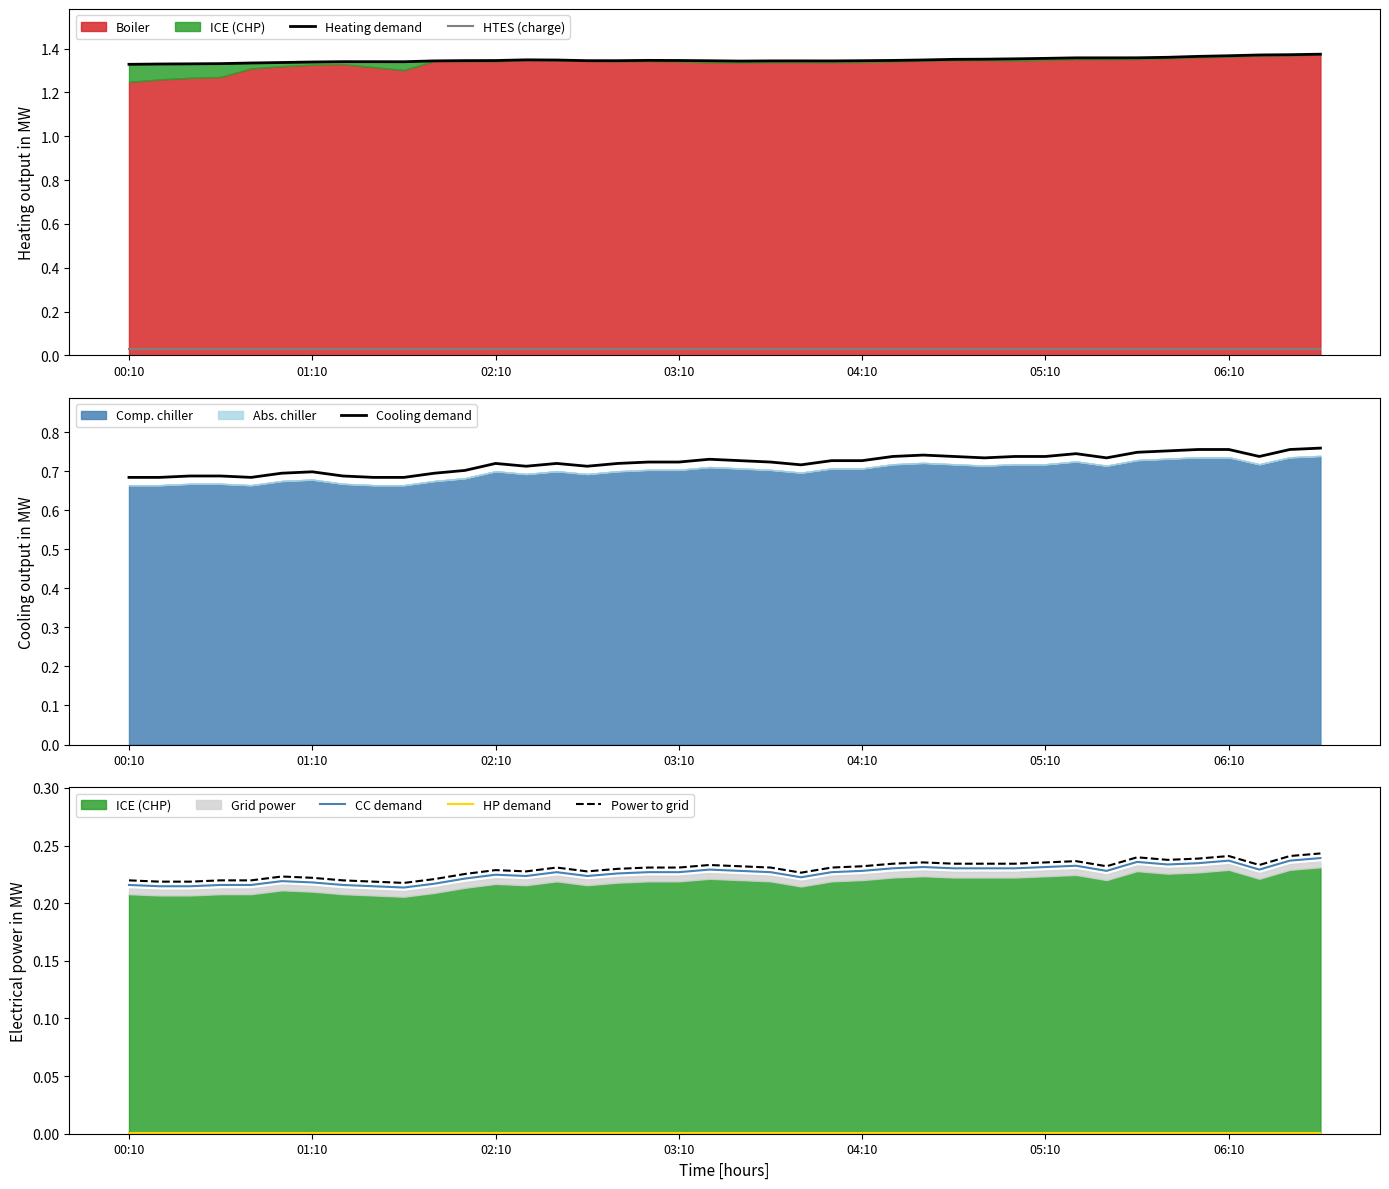

What is the label of the 13th point from the right?

27